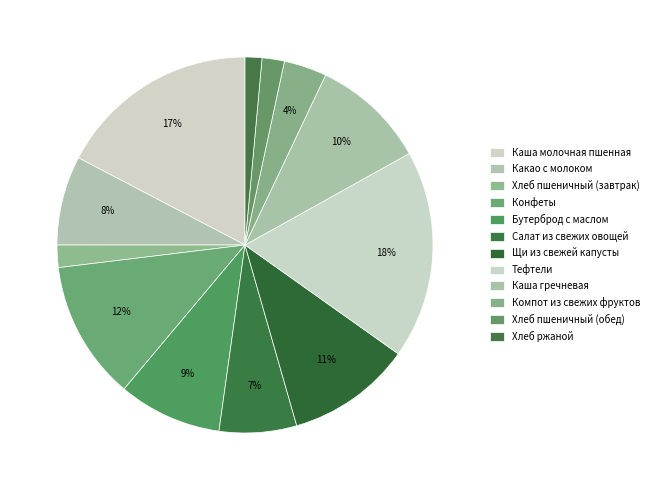

How many slices are in this pie chart?

12